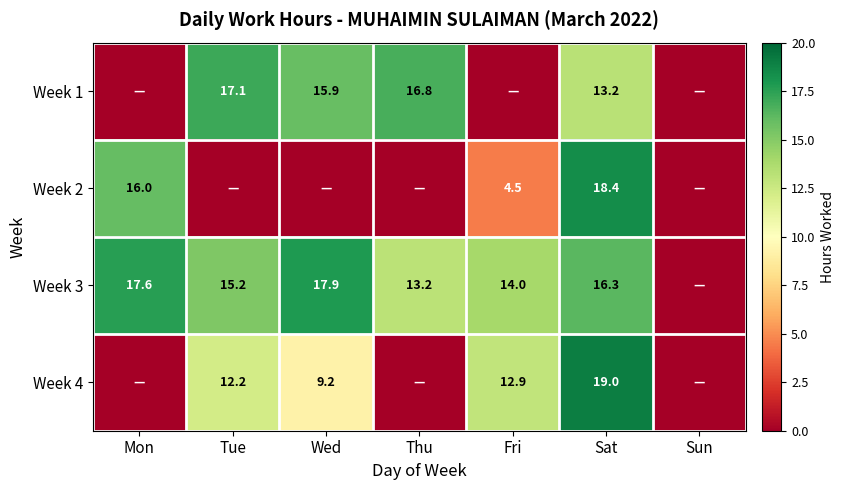

Is it true that Week 1 equals 15.9 at Wed?

True